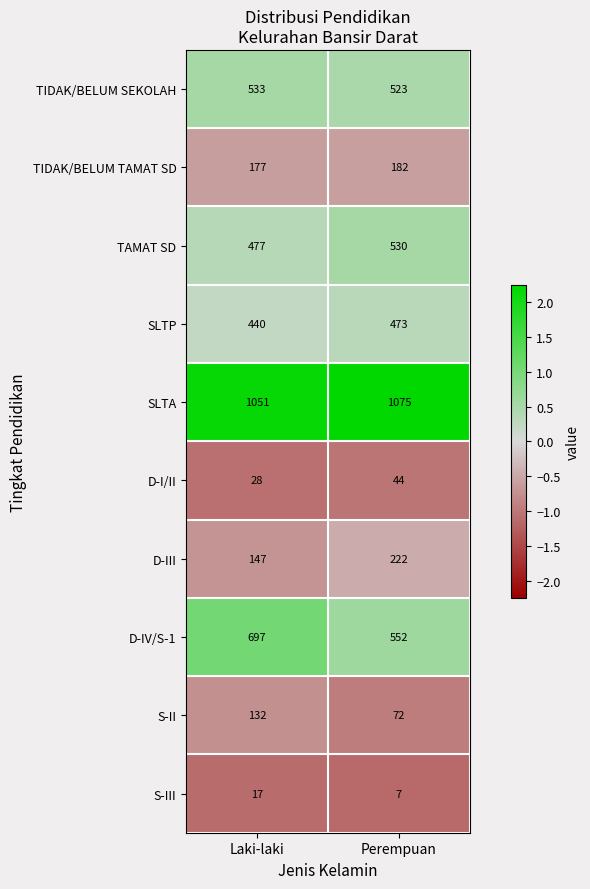

What is the minimum value shown in the chart?

7